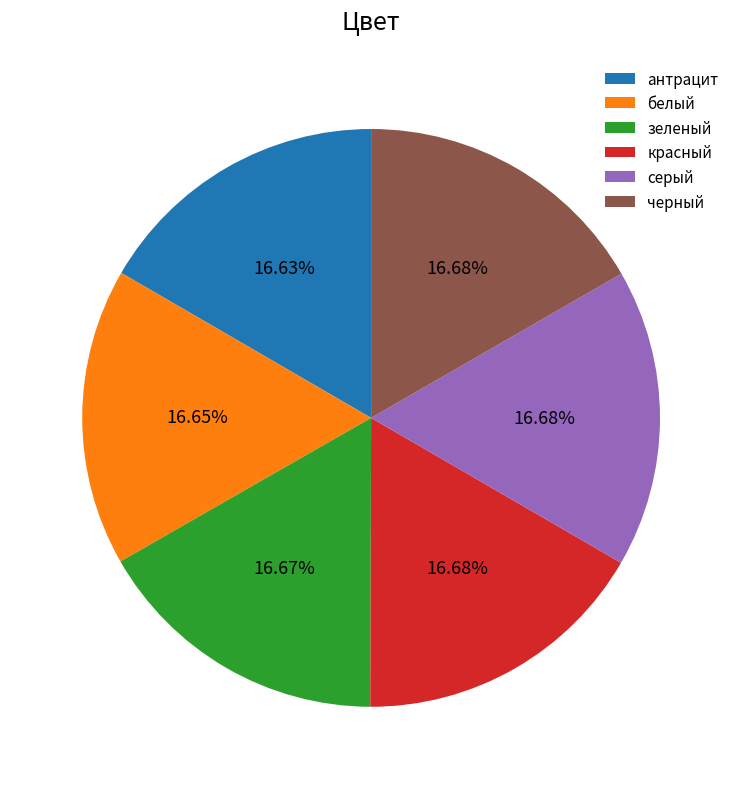

To the nearest percent, what percentage of the pie is серый?

17%